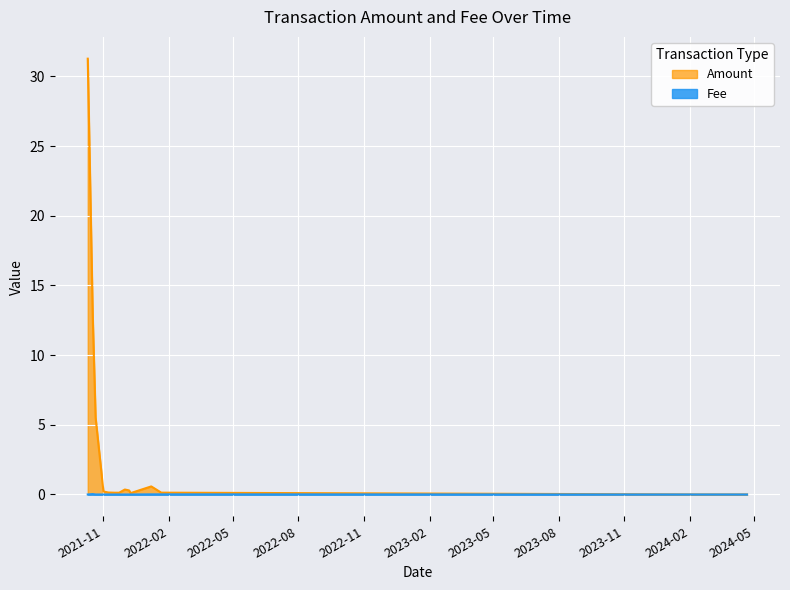

True or false: Amount has more than 0 interior local peaks.

True